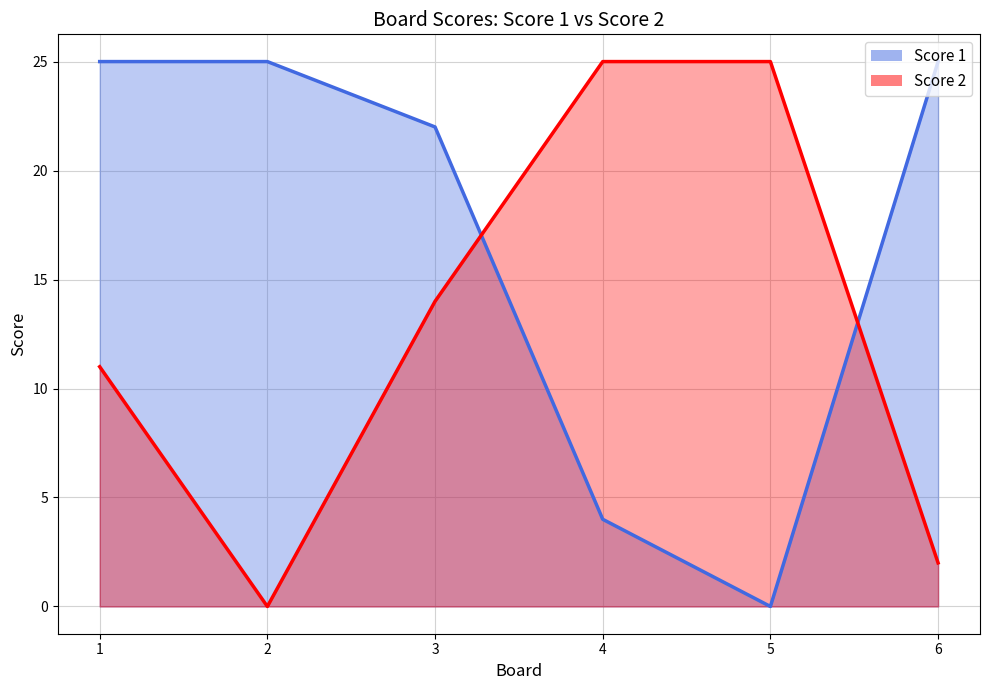

True or false: Score 1 has more than 2 interior local peaks.

False